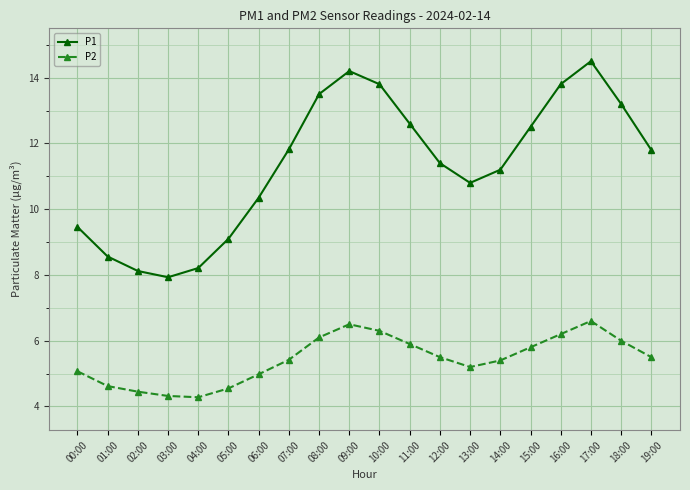

Between 08:00 and 17:00, which series saw the biggest shift?

P1